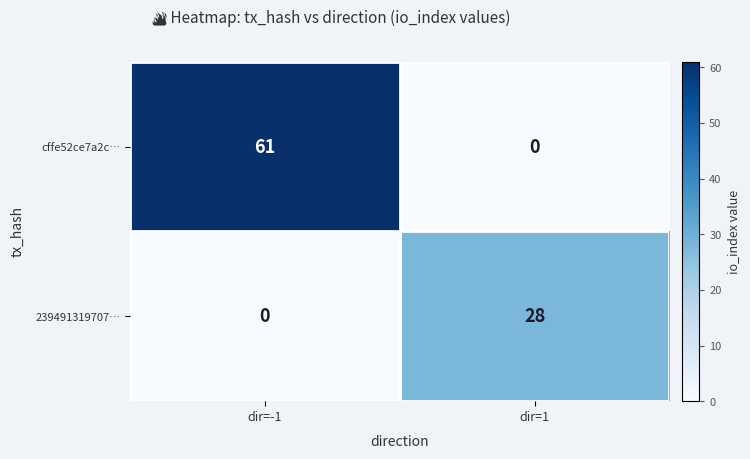

Between dir=-1 and dir=1, which series saw the biggest shift?

cffe52ce7a2c…